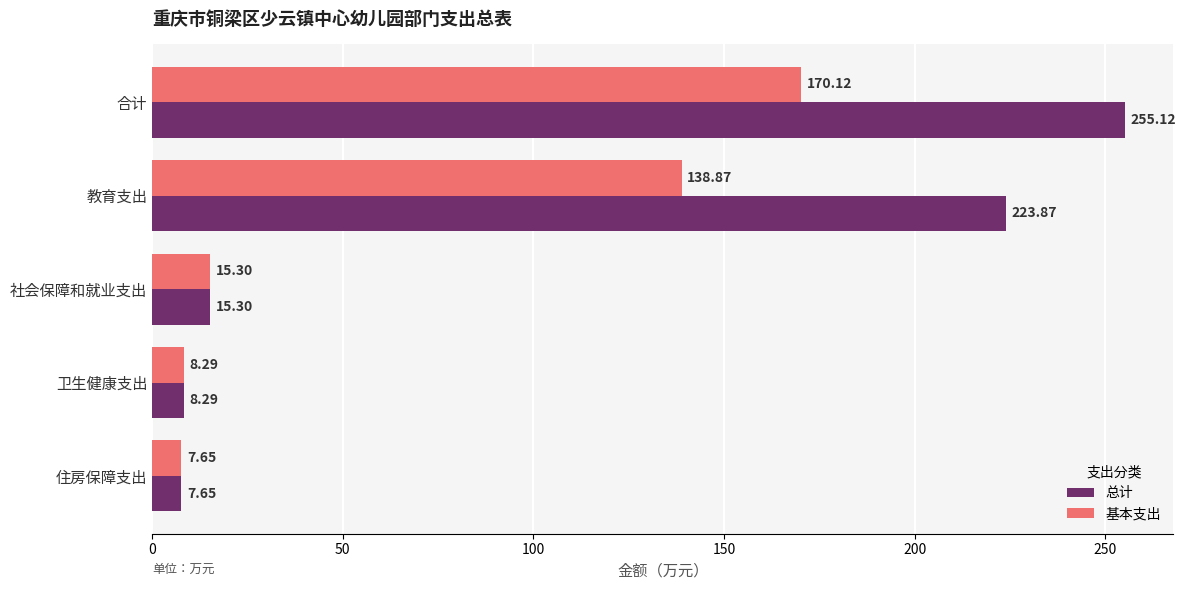

Which category has the lowest value in the 基本支出 series?

住房保障支出